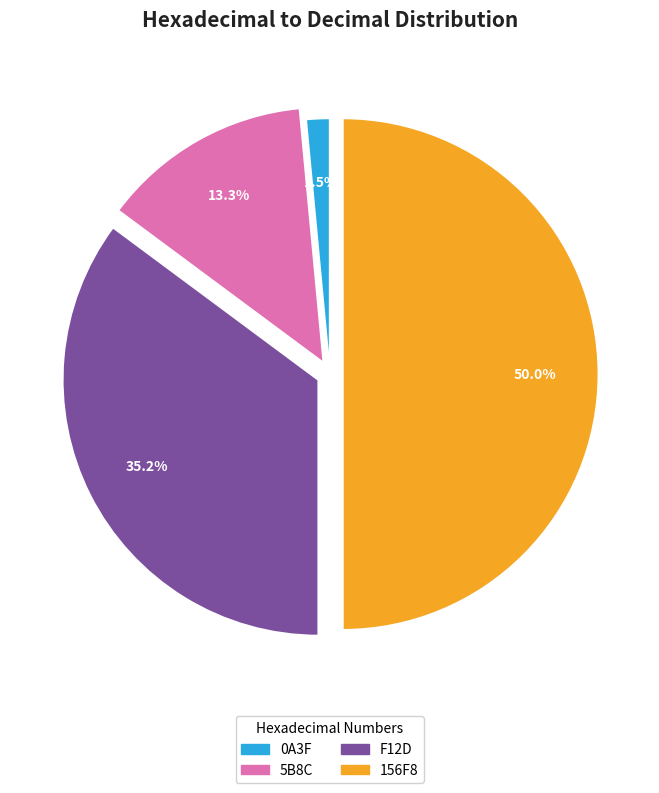

Is 0A3F the majority of the pie?

No